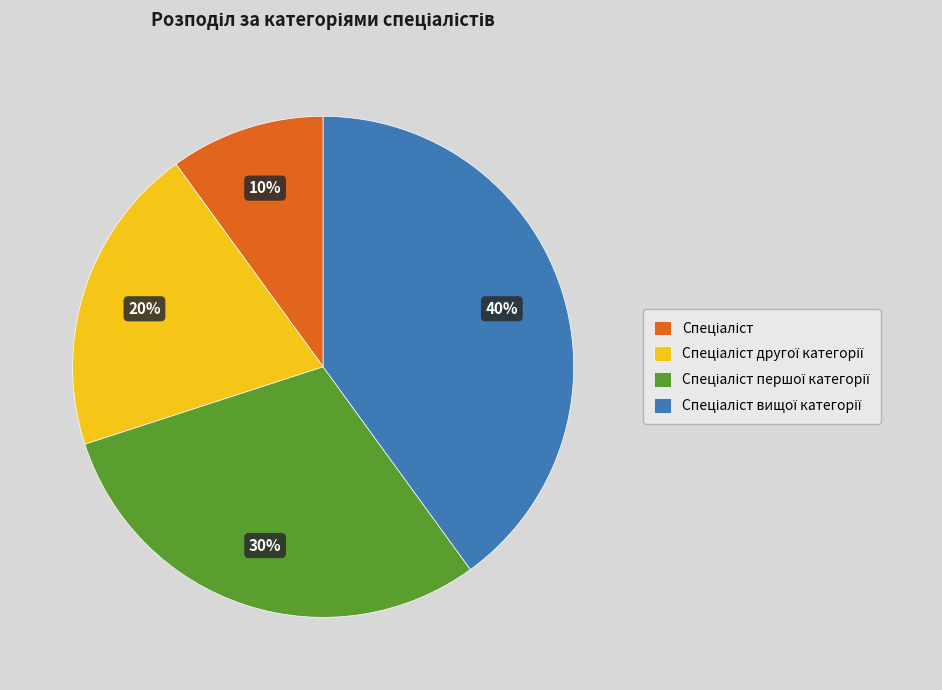

To the nearest percent, what is the average slice percentage?

25%